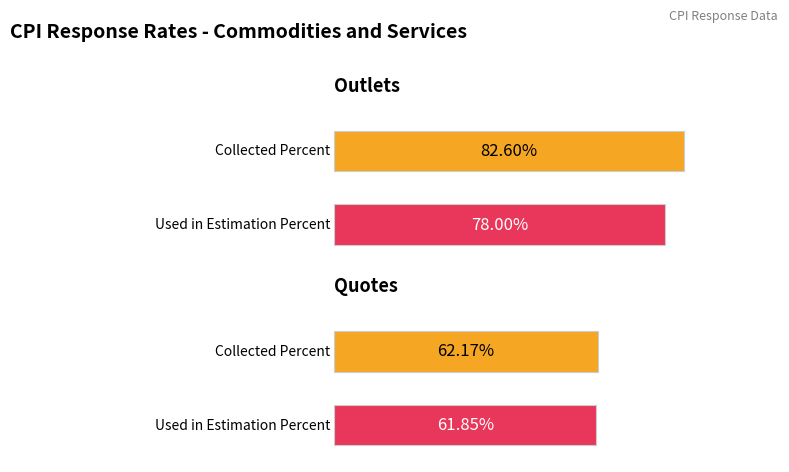

Which series has the widest spread of values?

Collected Percent